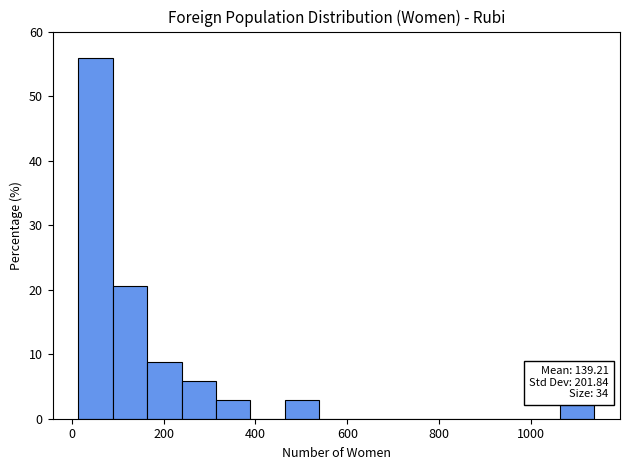

Read against the x-axis, roughly where is the centre of the tallest bar?

60